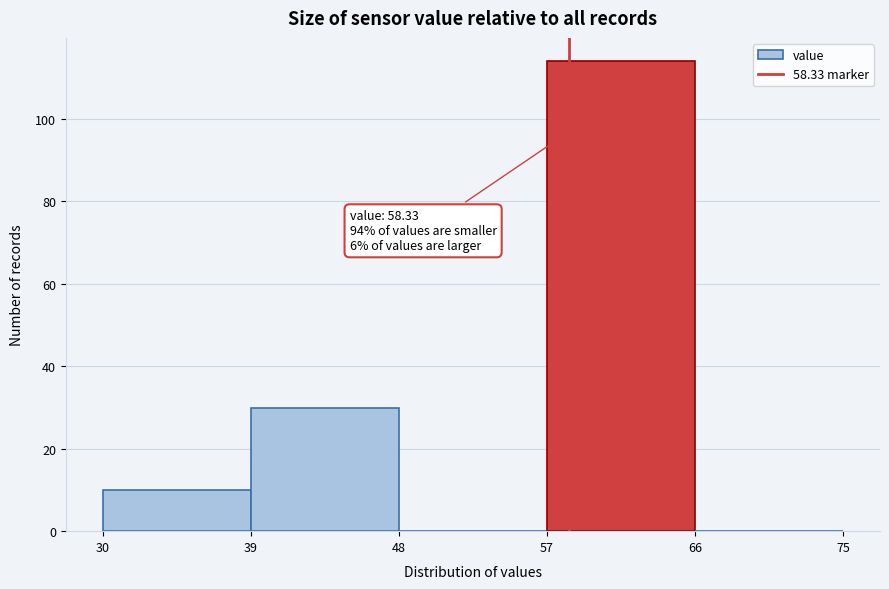

Over which range of the x-axis is the bar tallest?

57 to 66